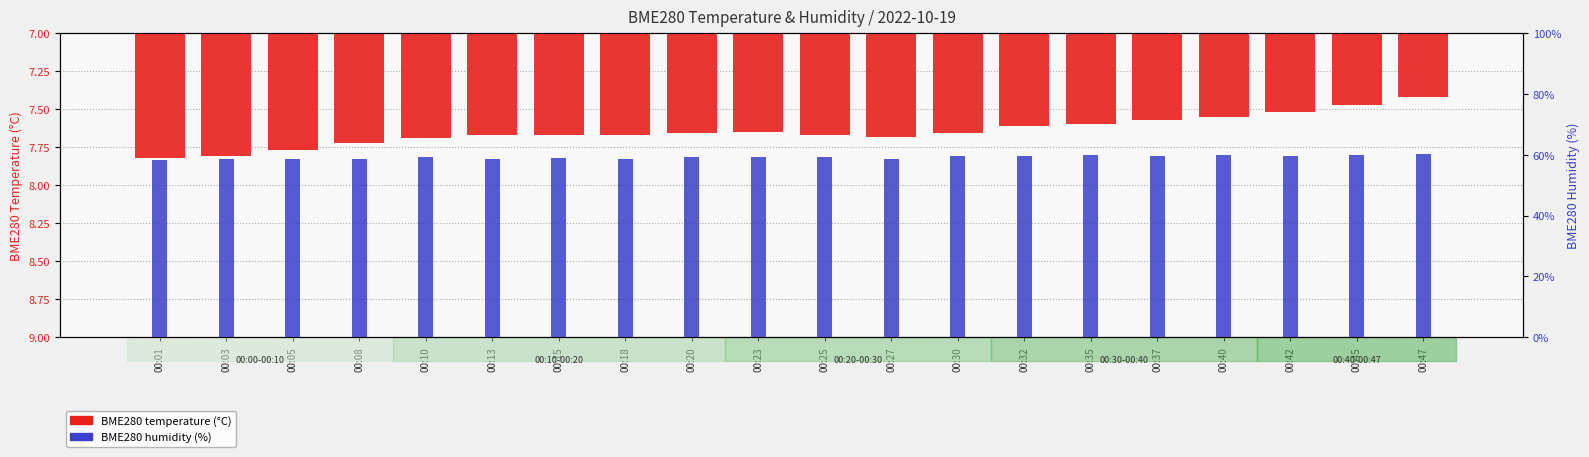

Rank the series at 00:40 from lowest to highest value.

BME280 temperature (°C), BME280 humidity (%)